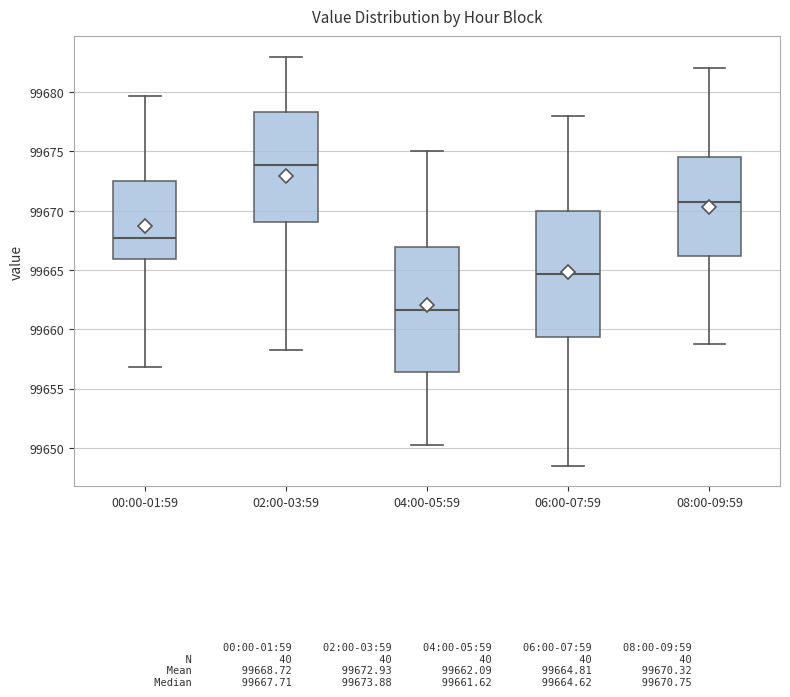

Where is the lower edge of the box for 04:00-05:59 on the y-axis? The values are not printed on the chart, so give them approximately, as read against the axis.

99656.5